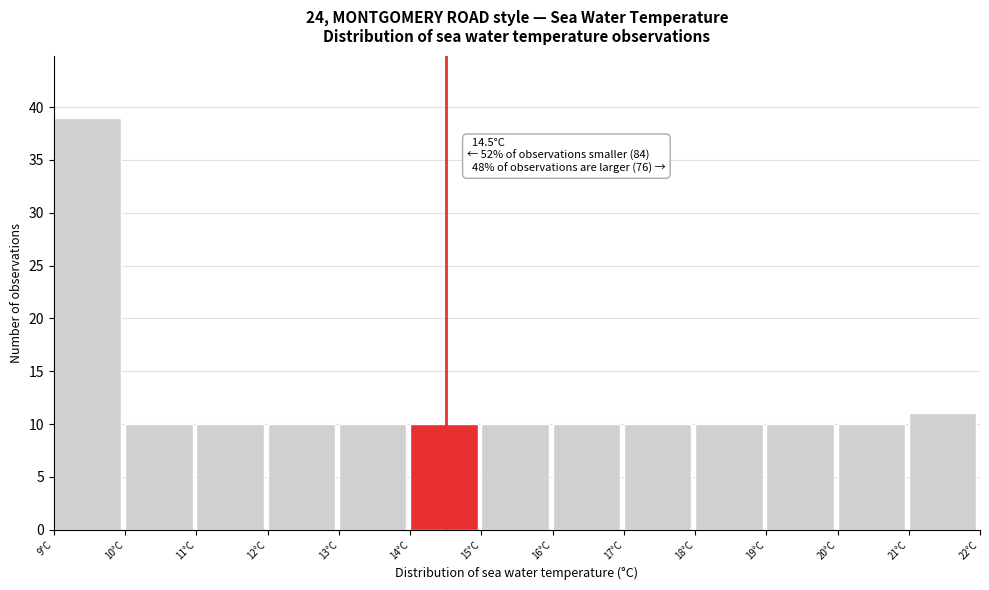

Which range on the x-axis has the tallest bar?

9 to 10